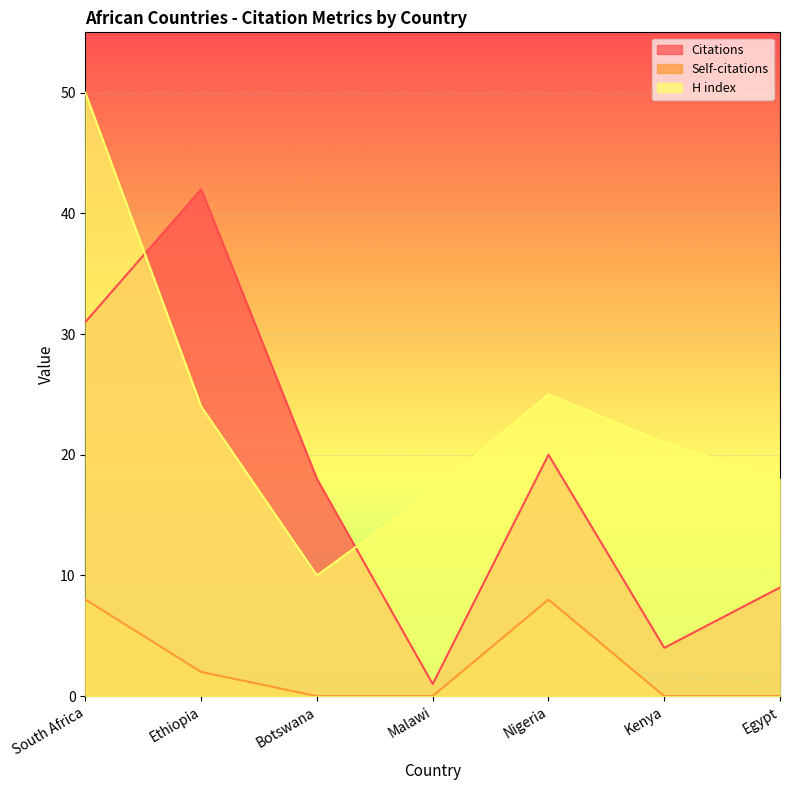

True or false: H index and Self-citations intersect in this chart.

False